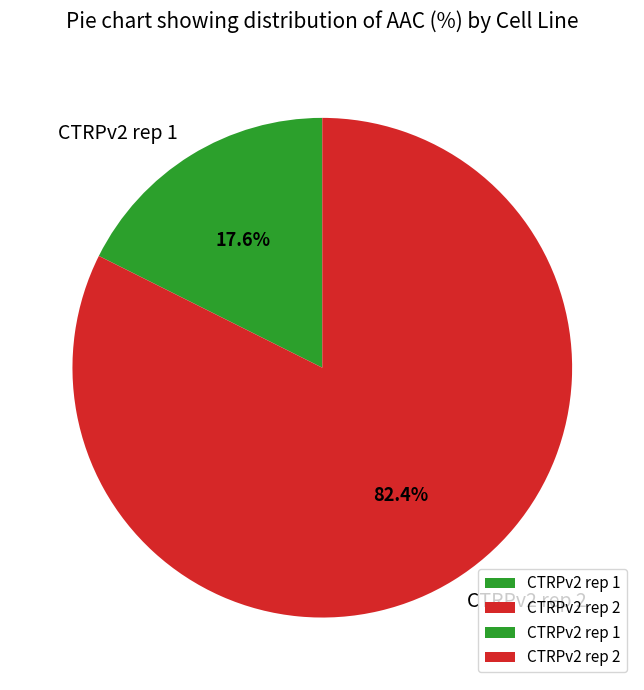

Which category has the smallest portion of the pie?

CTRPv2 rep 1